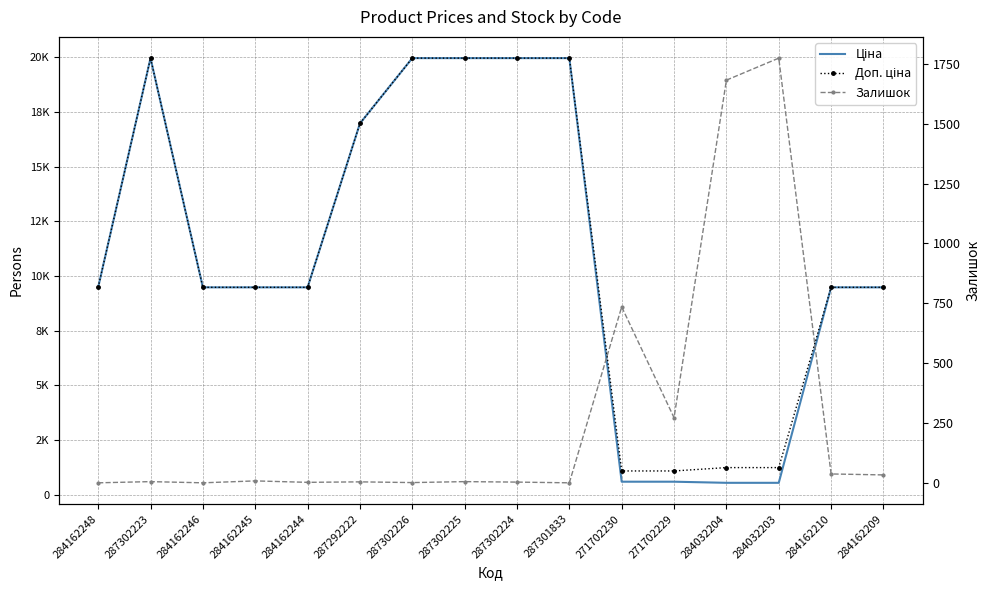

At how many categories does at least one series exceed 9328?

12